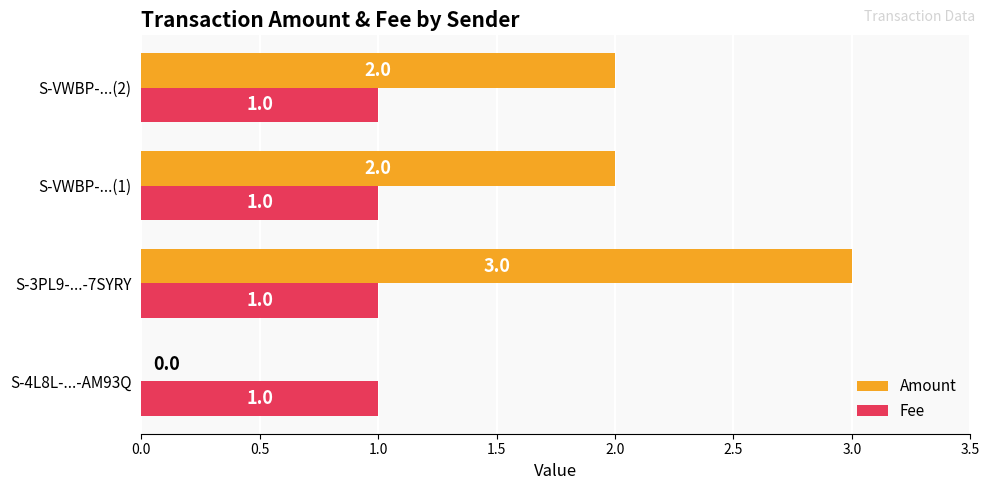

The value of Fee at S-VWBP-...(1) is 1. True or false?

True